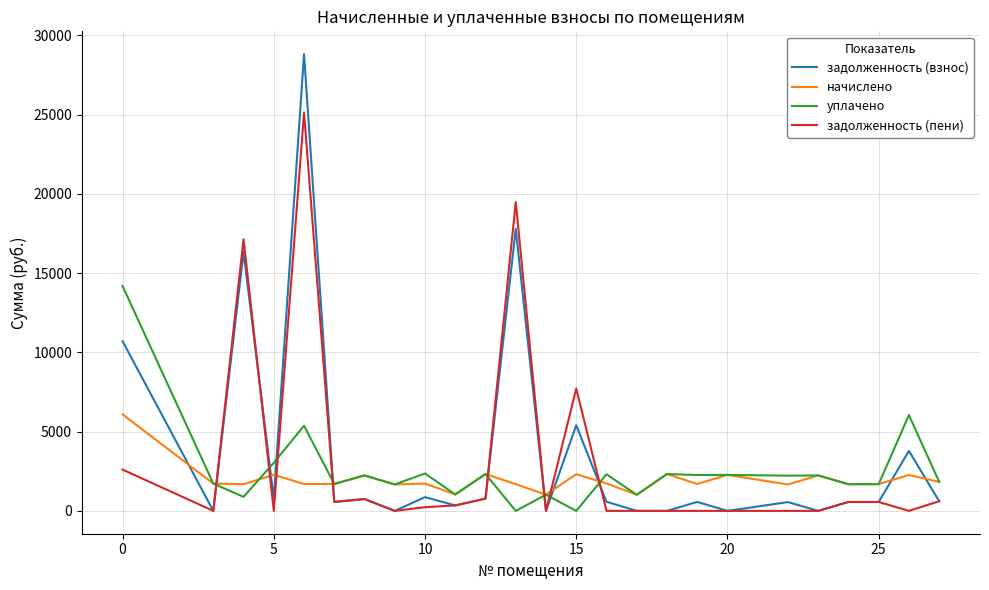

Which series has the largest range (max minus min)?

задолженность (взнос)